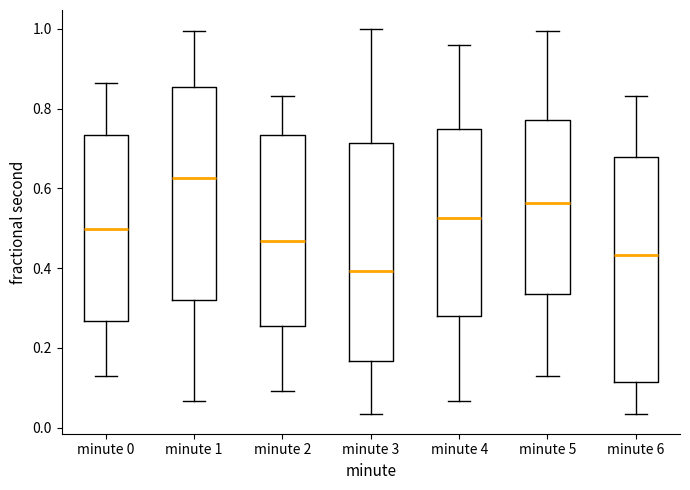

Which box has the highest median line?

minute 1